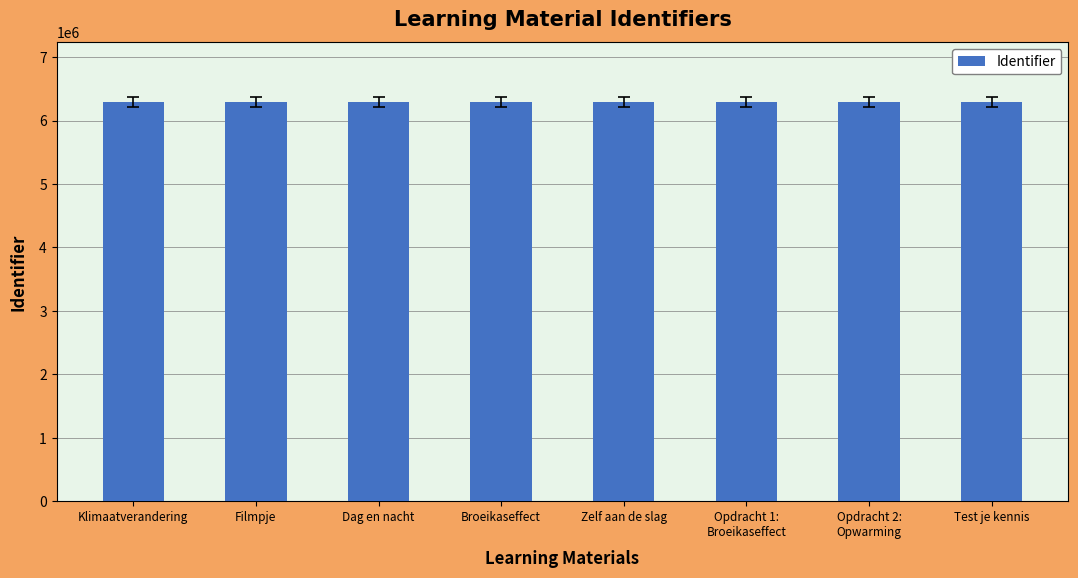

The chart shows a value of 6289848 at Klimaatverandering. True or false?

True